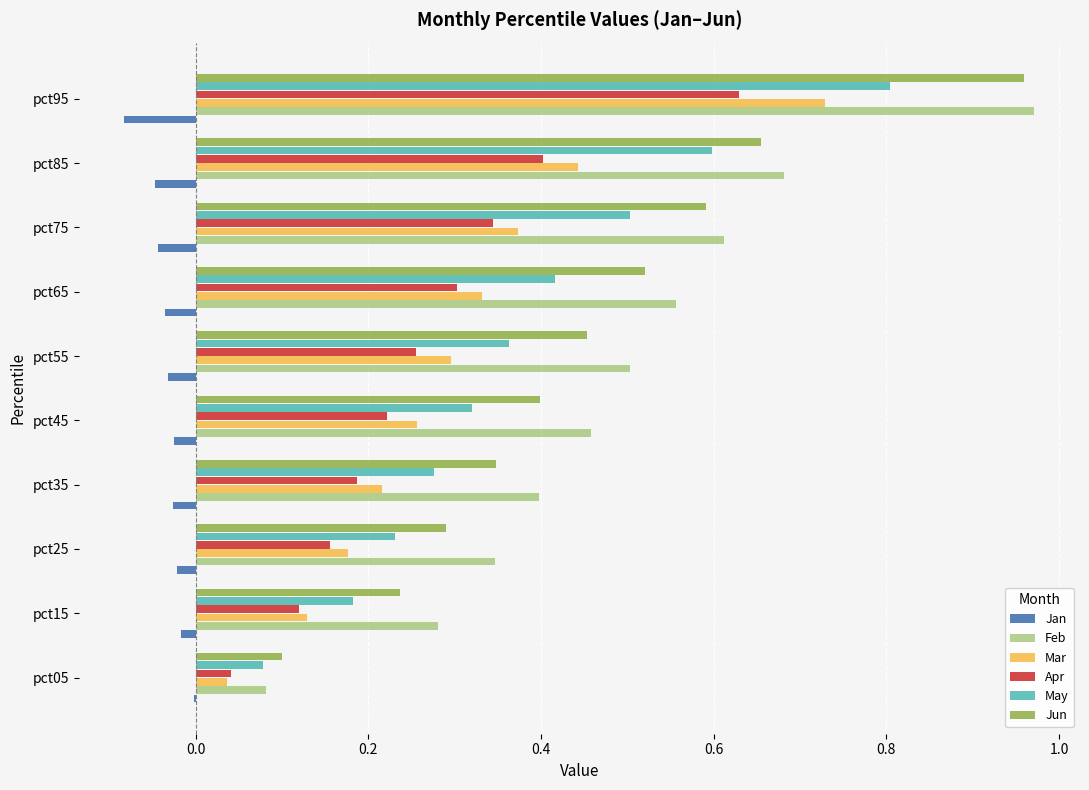

How many bars are there in total?

60